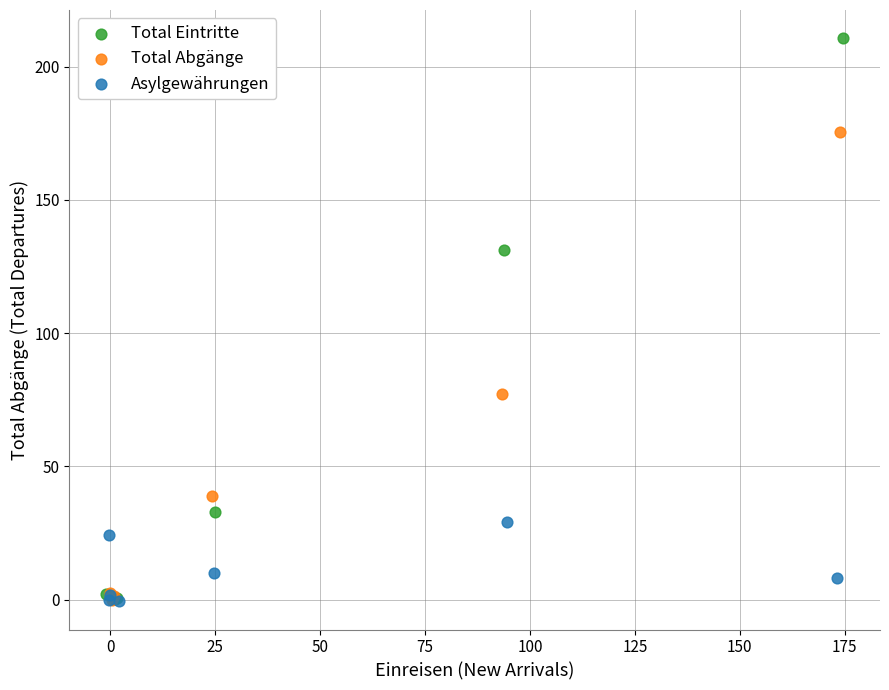

Which series contains the highest Y value?

Total Eintritte